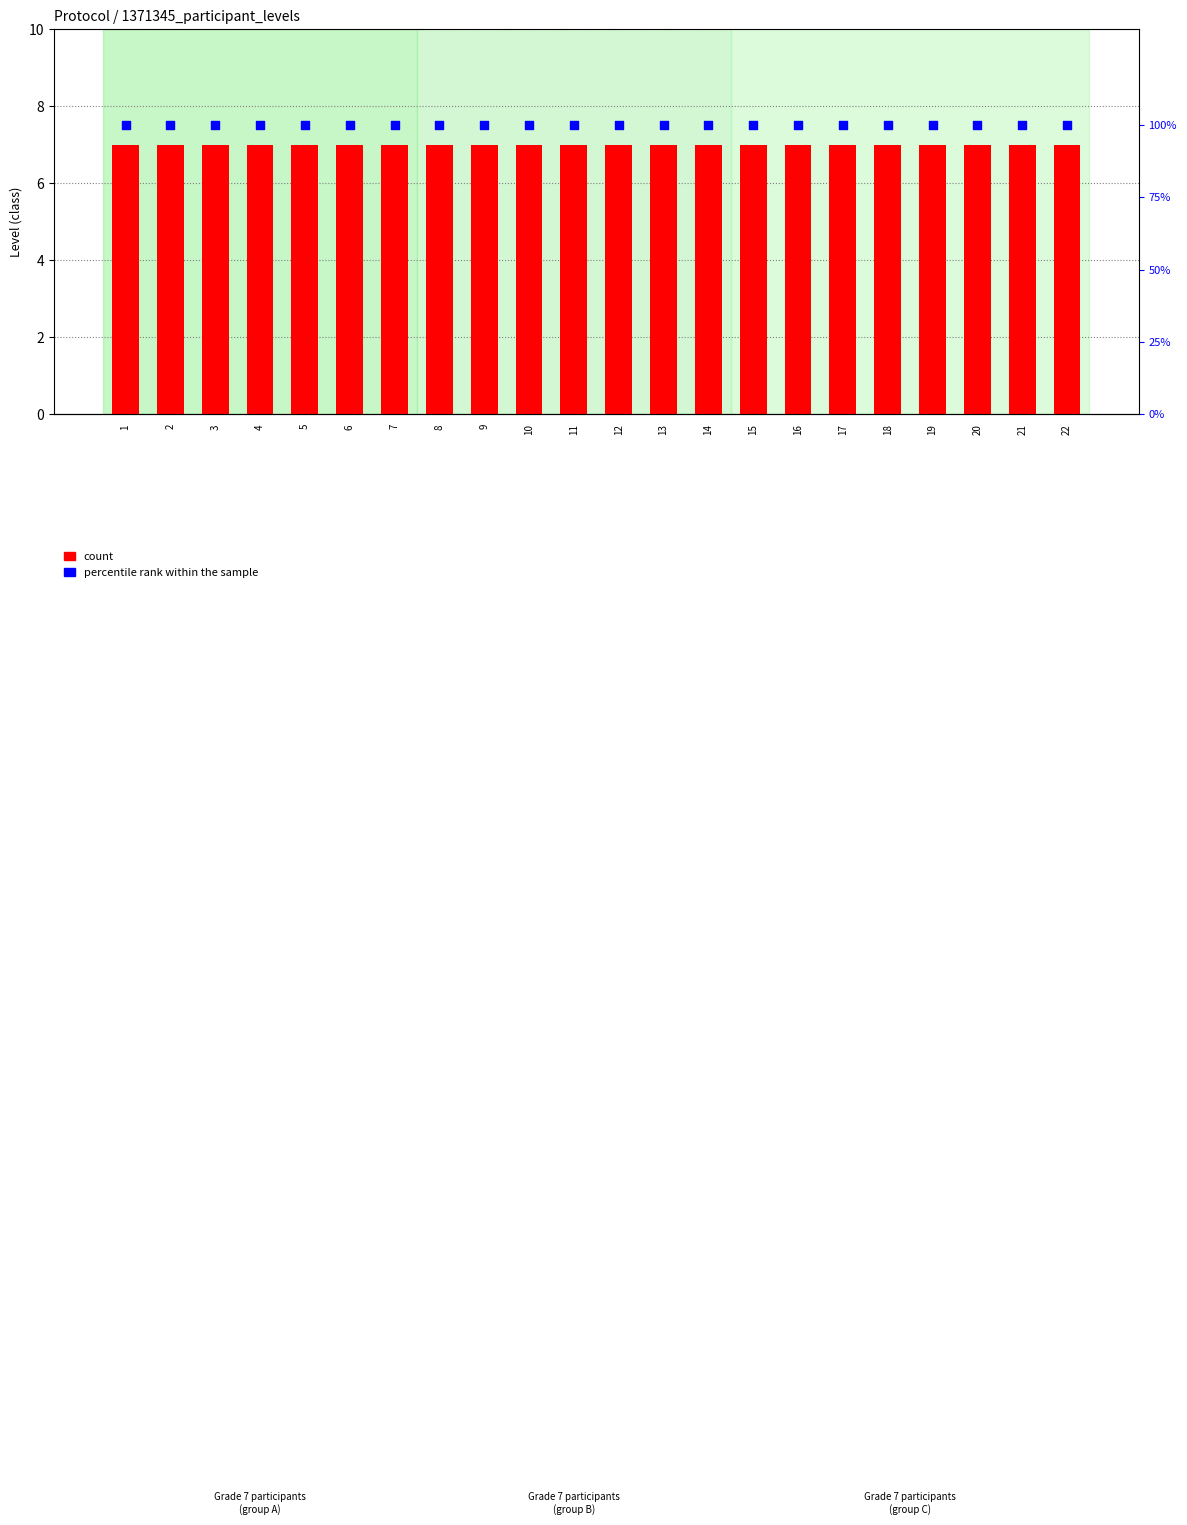

At which category is the sum across all series the highest?

1